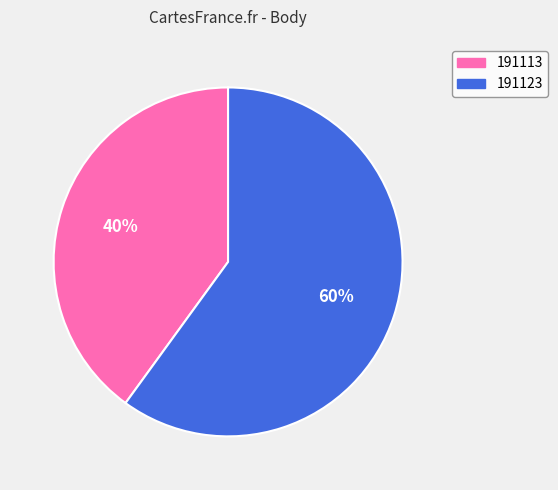

Count the number of slices in the pie.

2